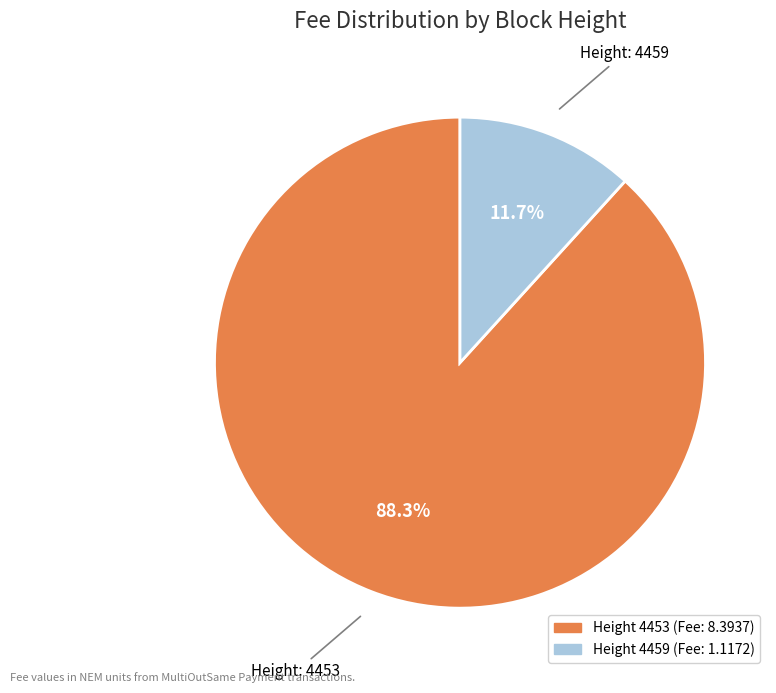

Is there any slice that represents more than half of the pie?

Yes